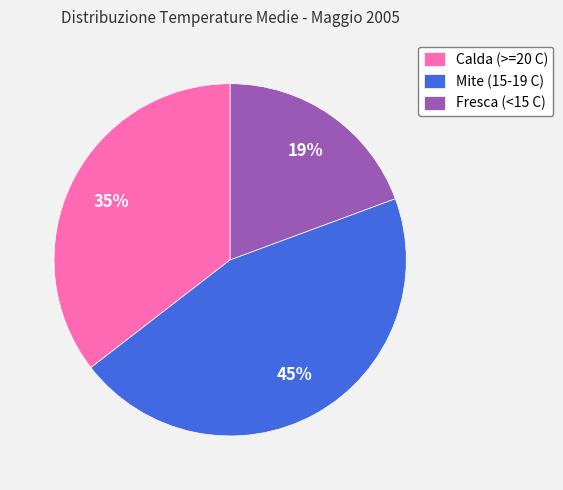

Does any single category account for the majority?

No